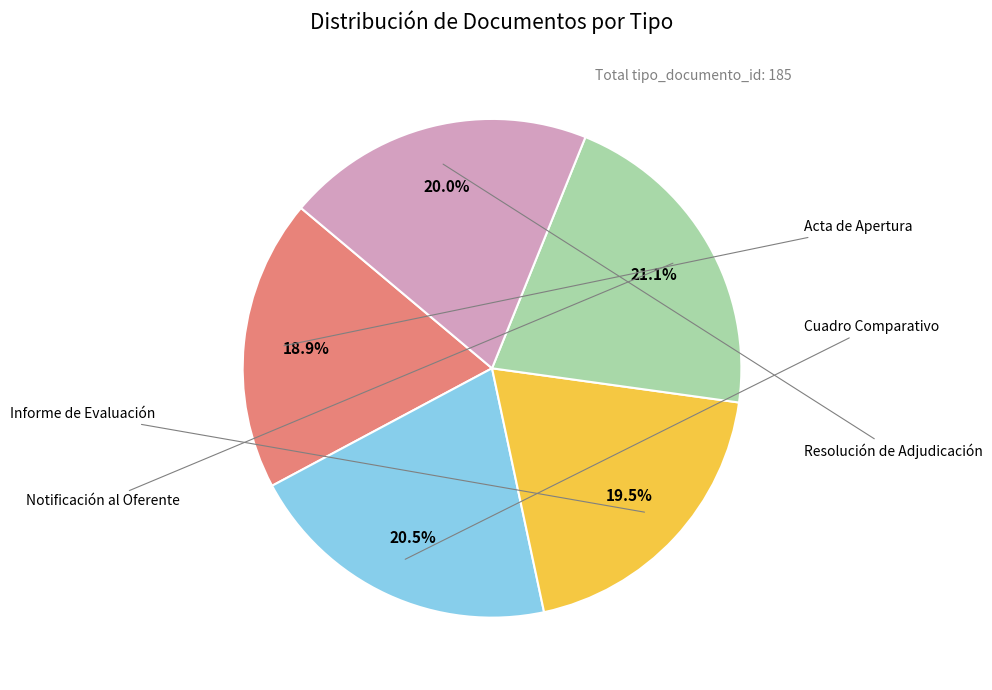

To the nearest percent, what is the difference between the largest and smallest slice percentages?

2%